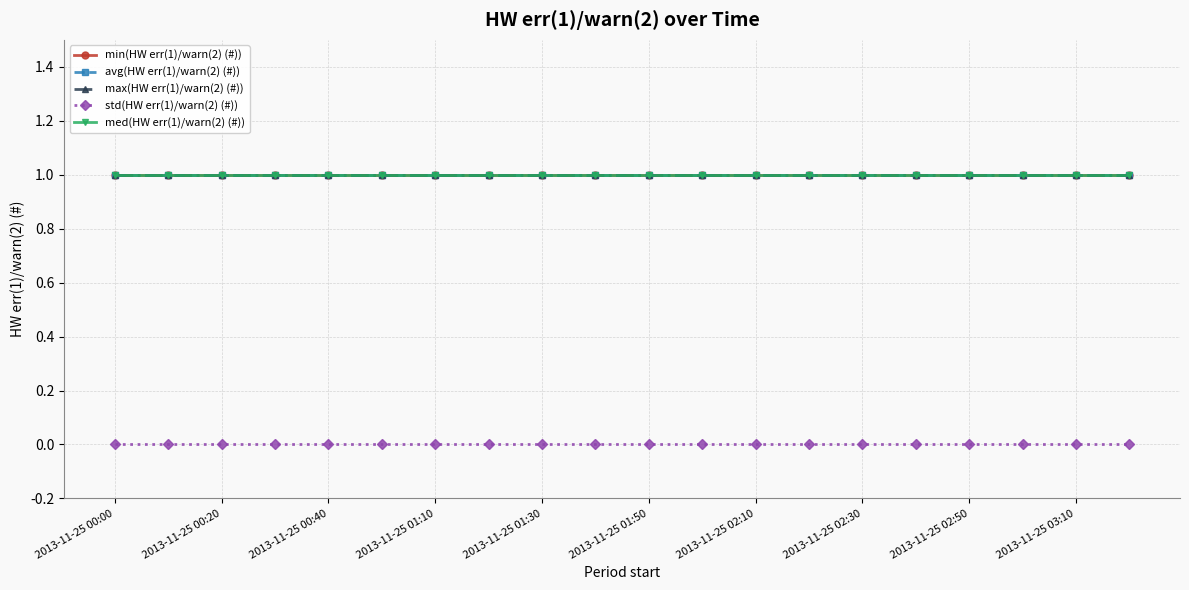

Does the chart have visible grid lines?

Yes